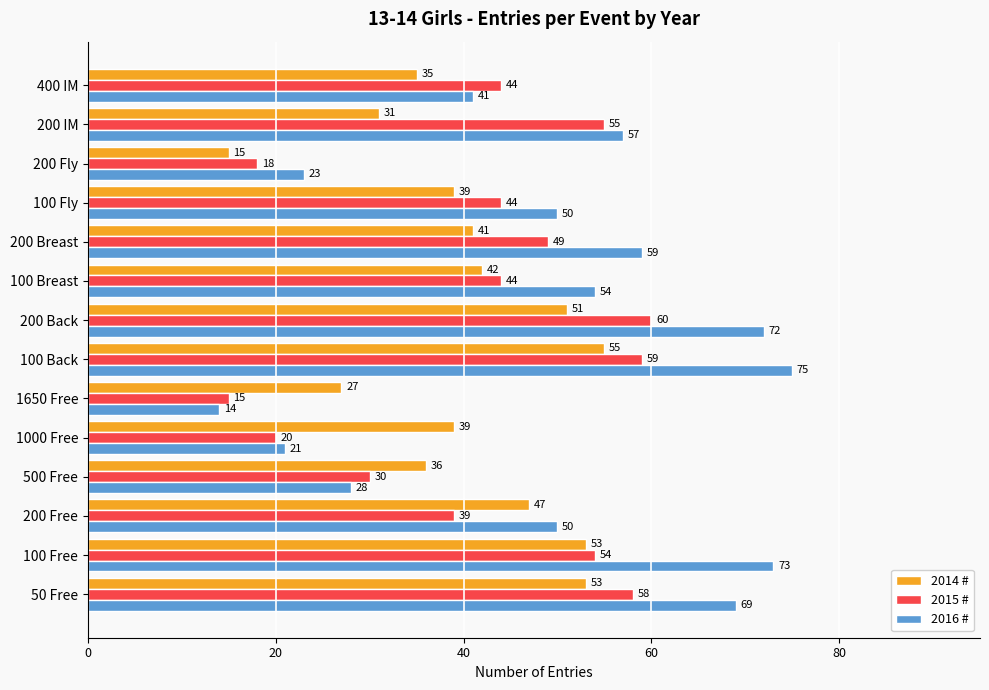

The value of 2014 # at 500 Free is 25. True or false?

False